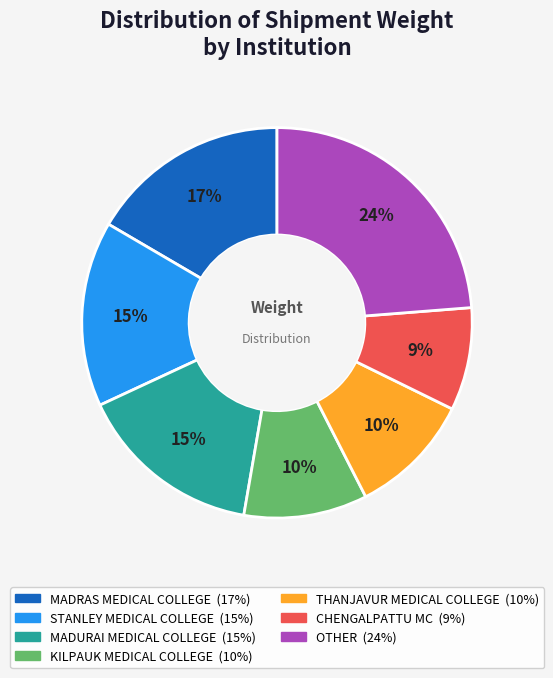

Is there any slice that represents more than half of the pie?

No